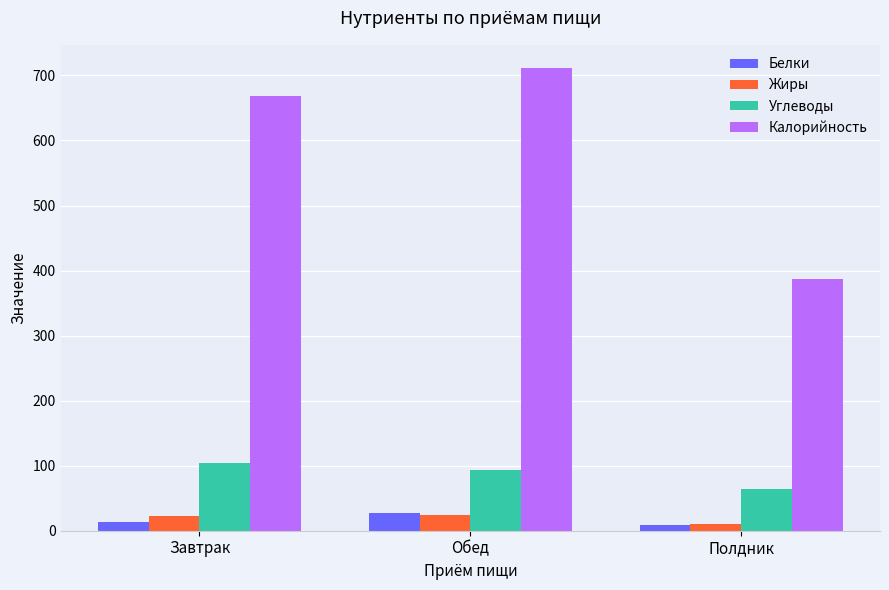

What is the sum of all Углеводы values?

262.7